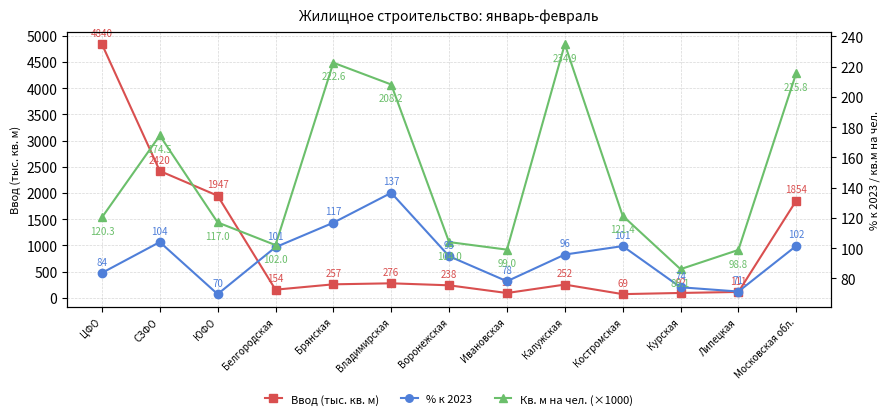

Is it true that Кв. м на чел. (×1000) equals 45.0 at Липецкая?

False